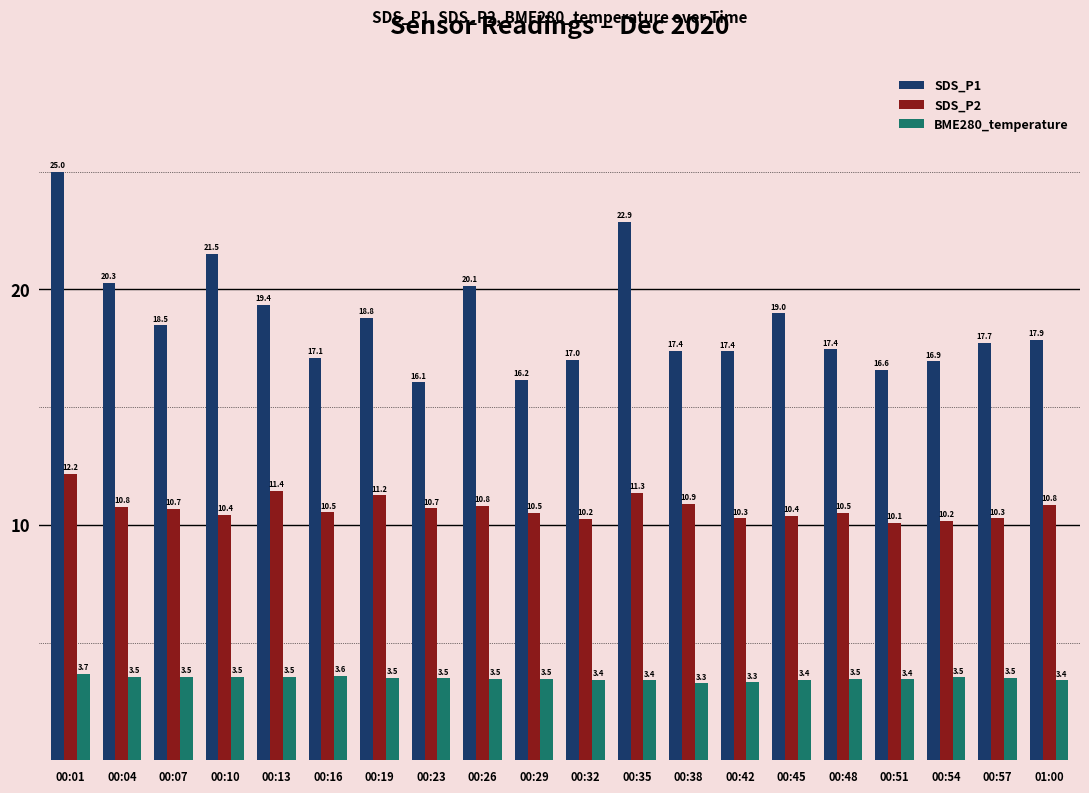

Which series changed the most between 00:07 and 01:00?

SDS_P1